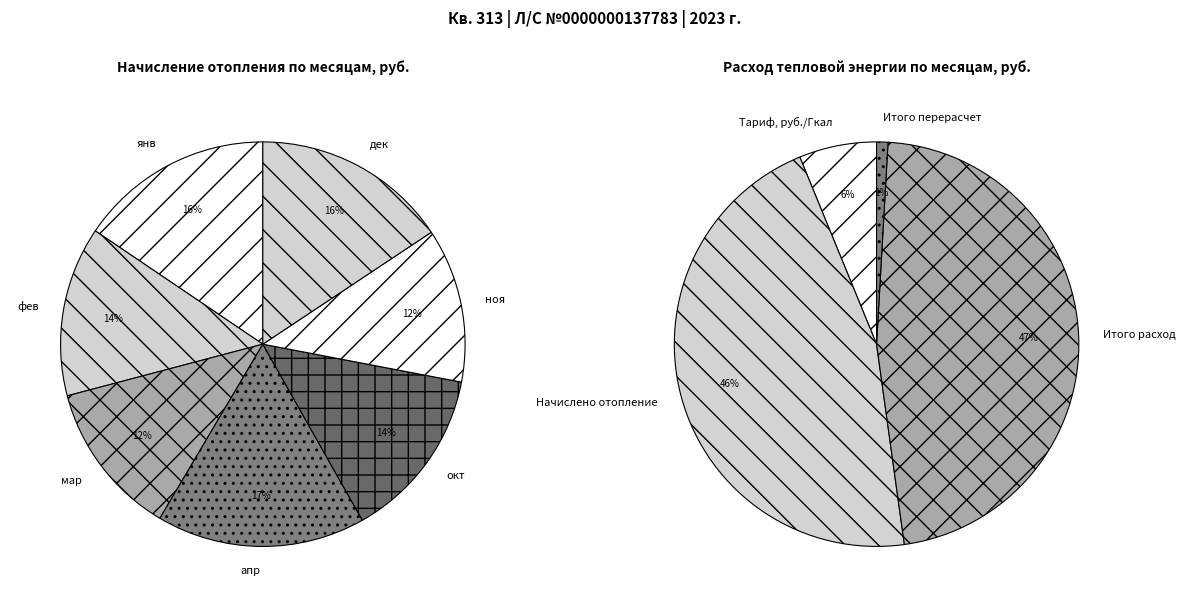

The 31.12.2023. slice represents 2% of the pie. True or false?

False